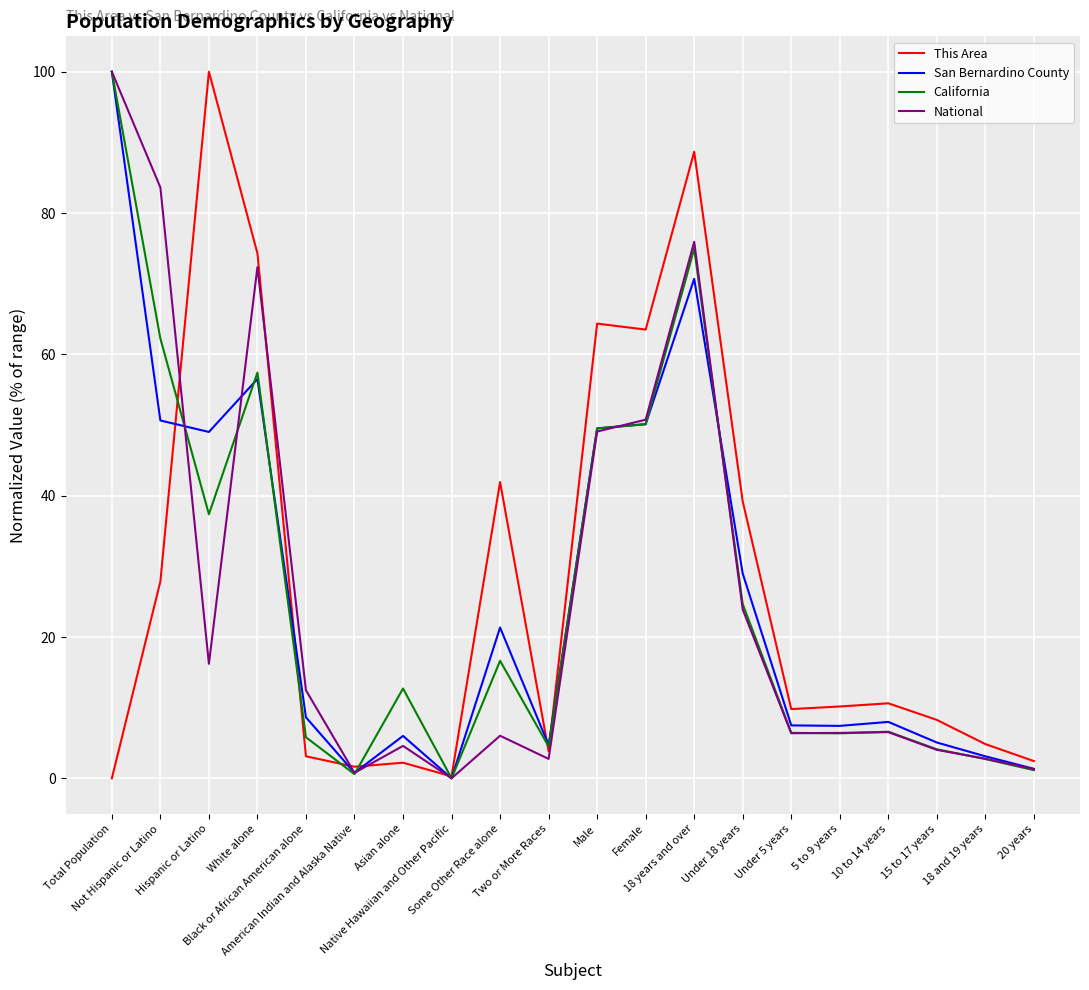

Is the value of California at Some Other Race alone greater than the value of San Bernardino County at Asian alone?

Yes